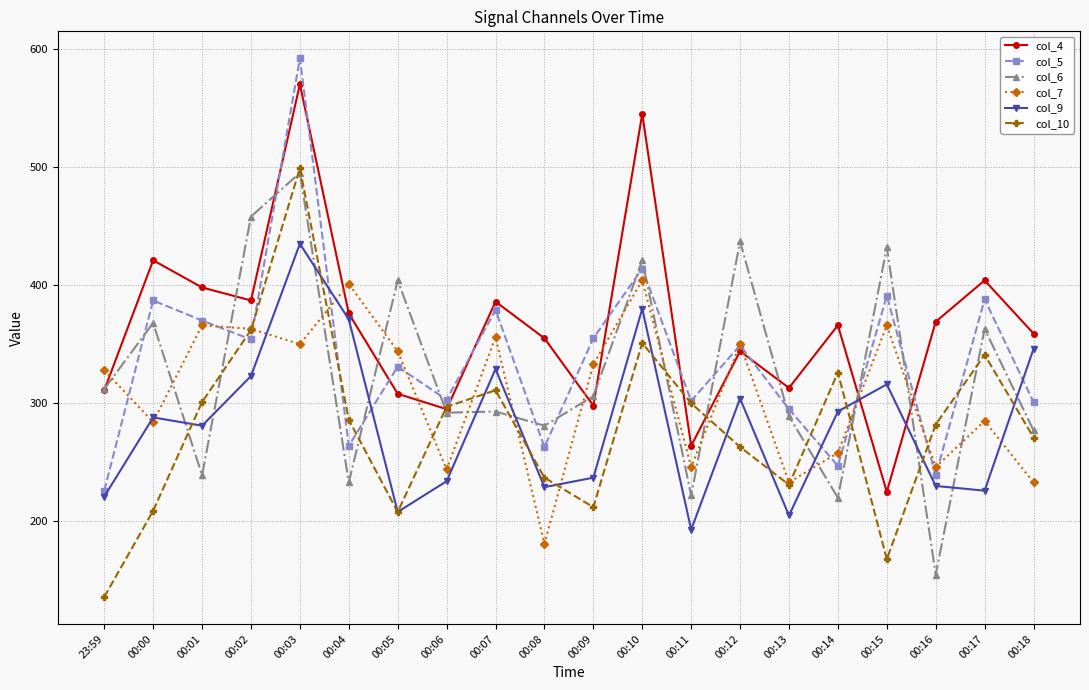

Is it true that col_5 equals 119 at 00:16?

False